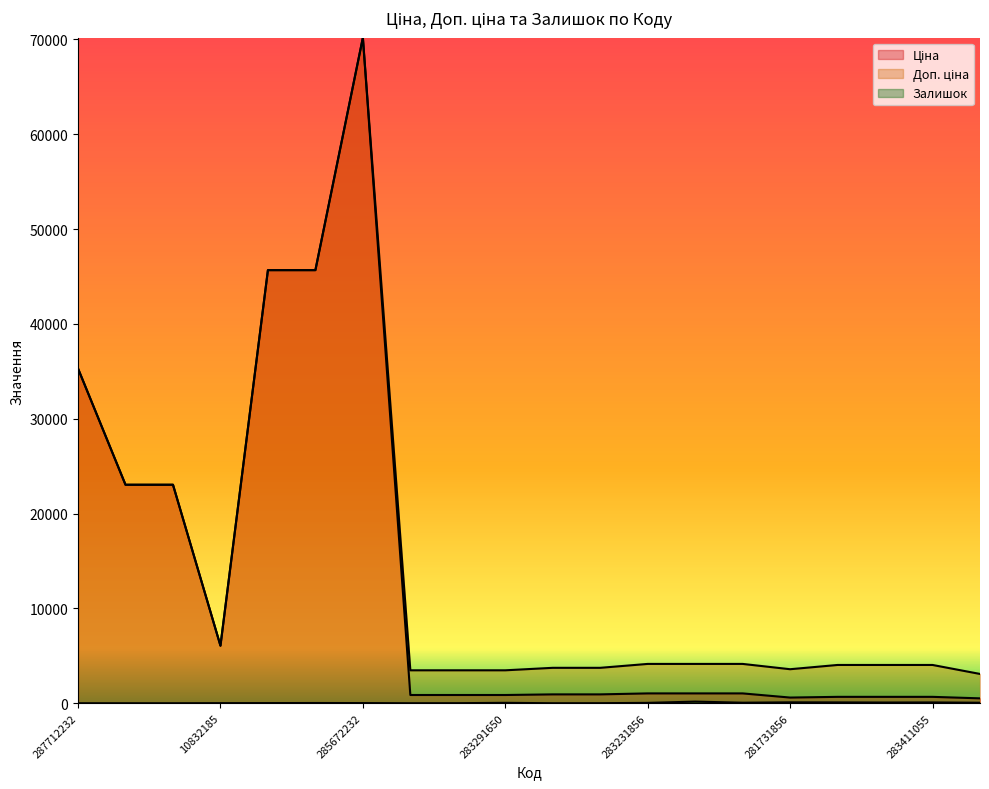

True or false: Залишок has a value of 126.6 at 283411651.

False